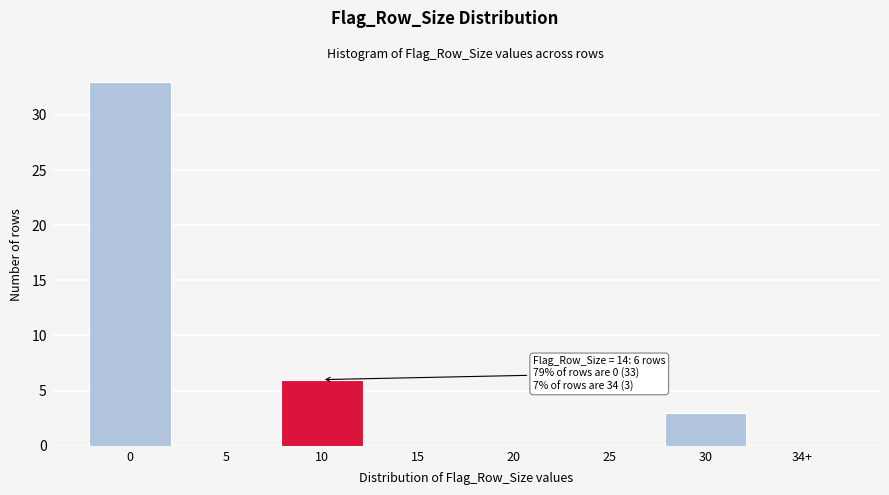

Reading right to left, transcribe all the data shown in this chart.

34+=0	30=3	25=0	20=0	15=0	10=6	5=0	0=33